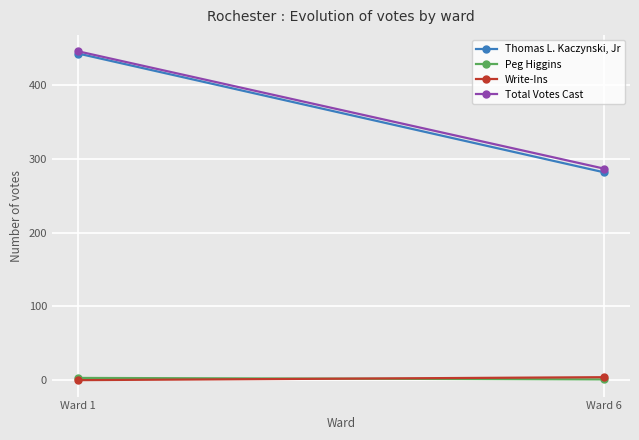

True or false: Total Votes Cast has a value of 106 at Ward 6.

False